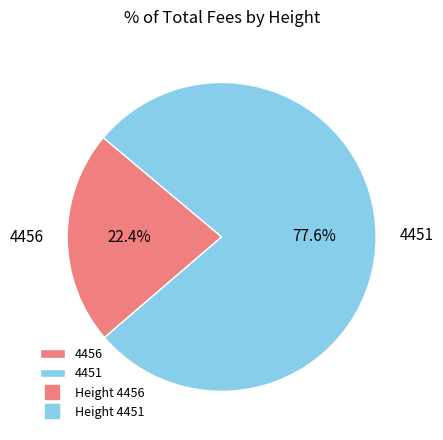

How many segments does this pie chart have?

2